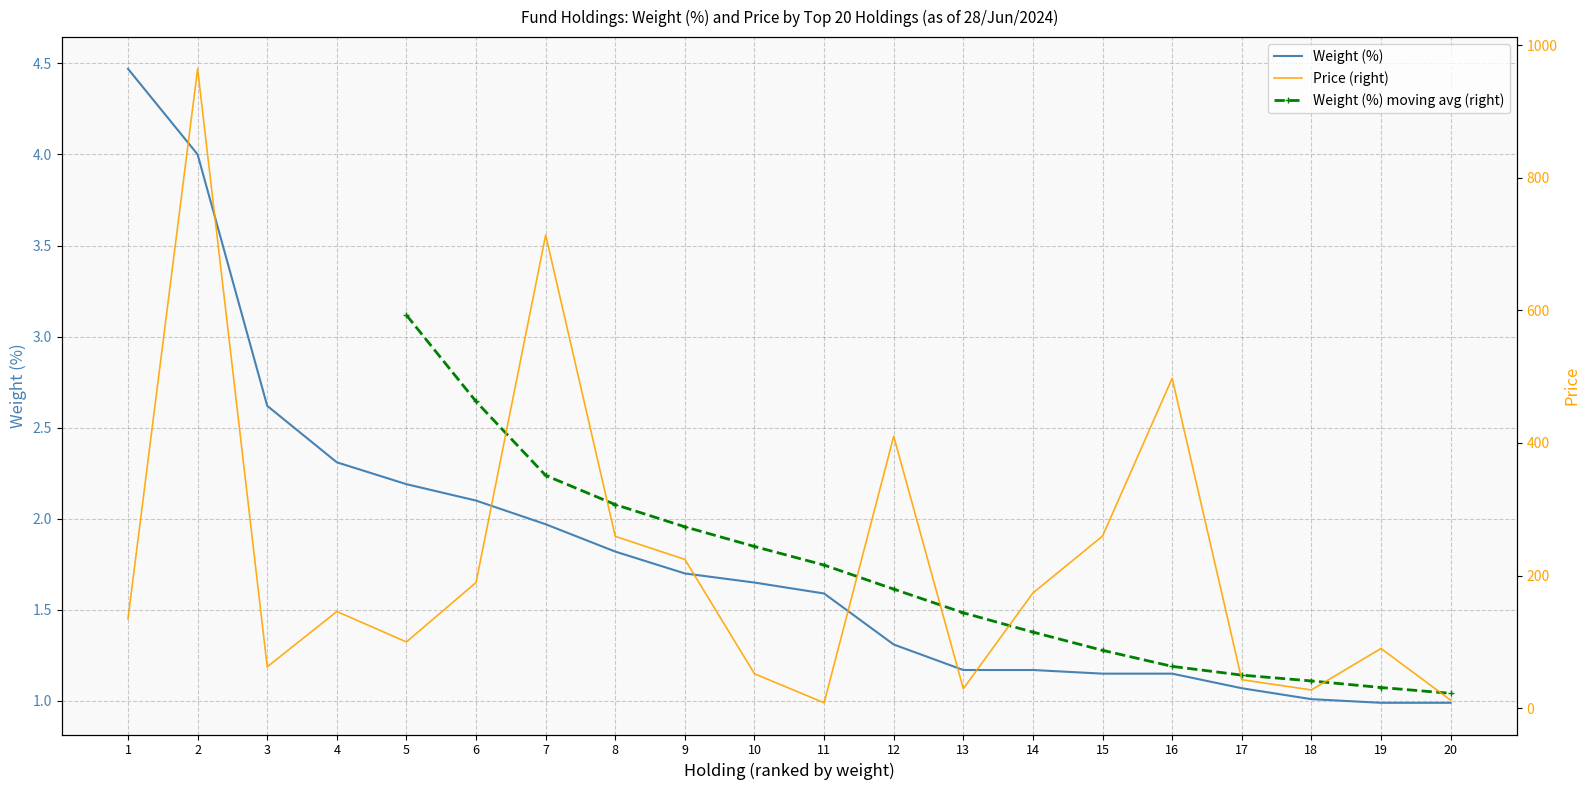

The value of Weight (%) at 4 is 2.3. True or false?

True